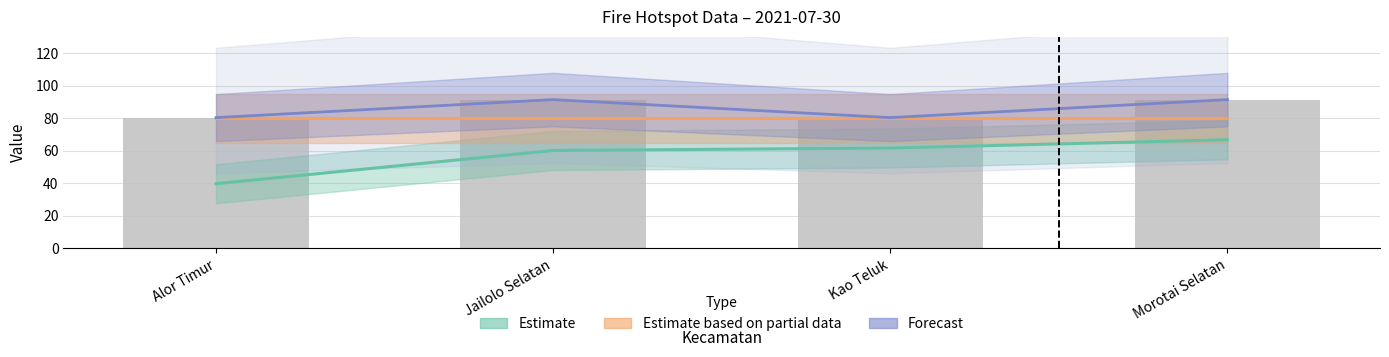

What is the label of the 3rd bar from the left?

Kao Teluk